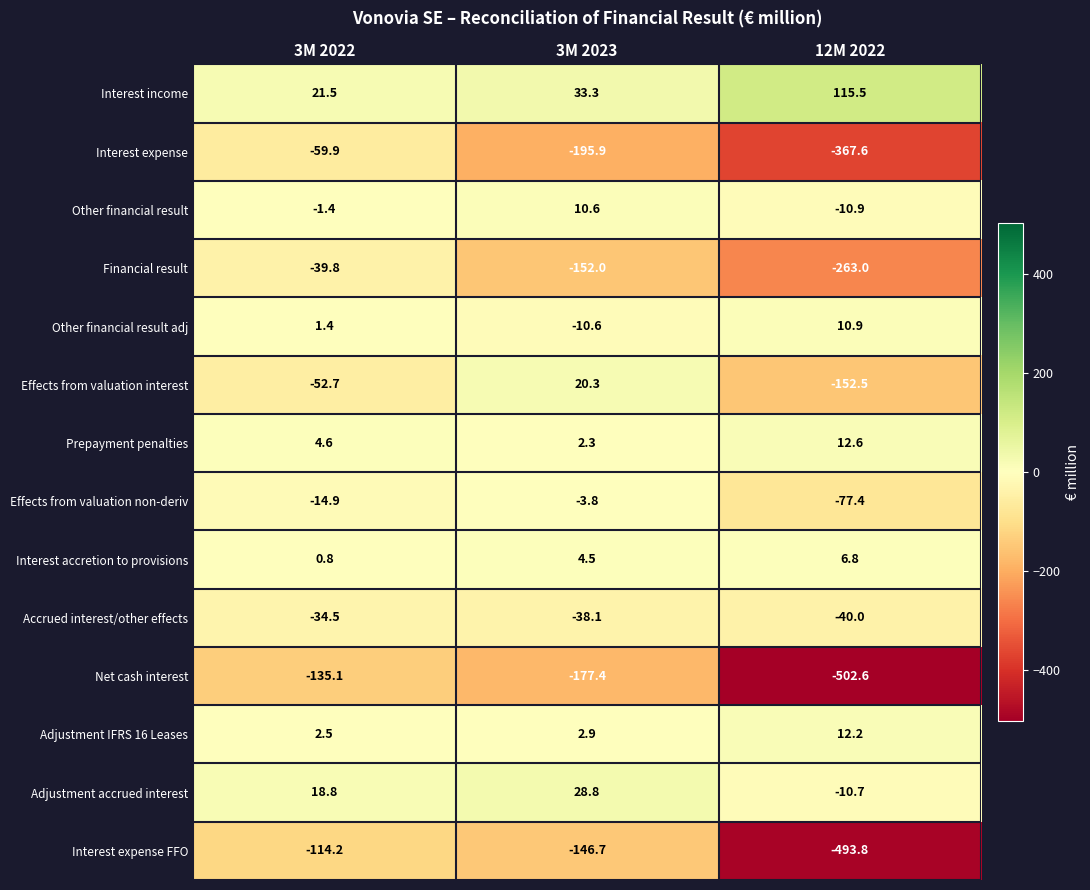

How many distinct data groups are displayed?

14